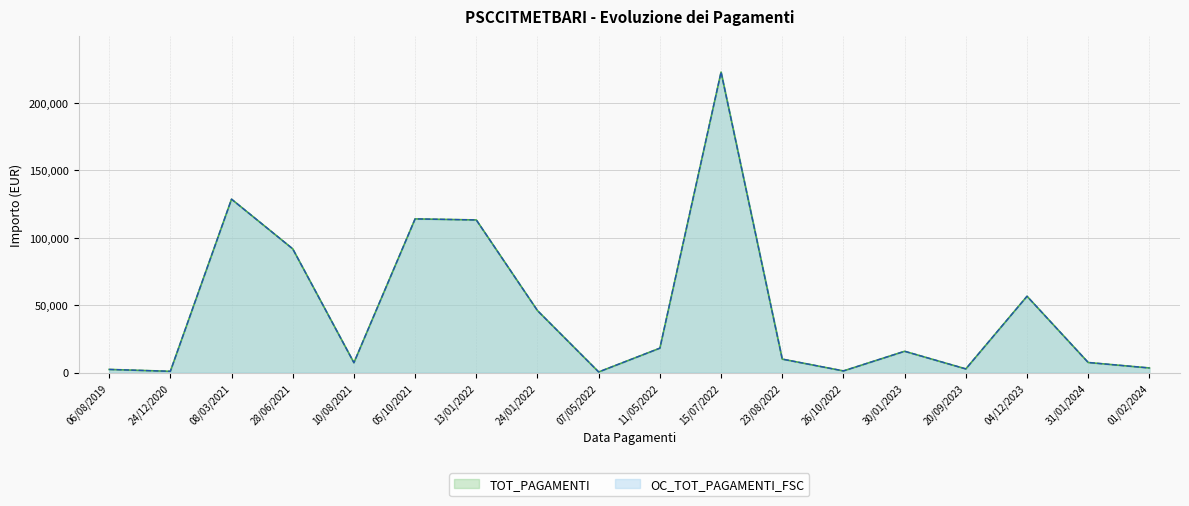

Does the chart display data point markers on the line(s)?

No